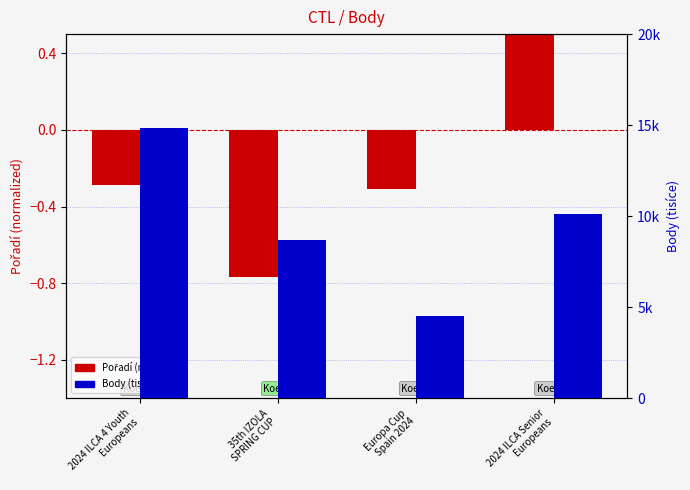

The Body (tis.) series shows 4.5 at Europa Cup
Spain 2024. True or false?

True